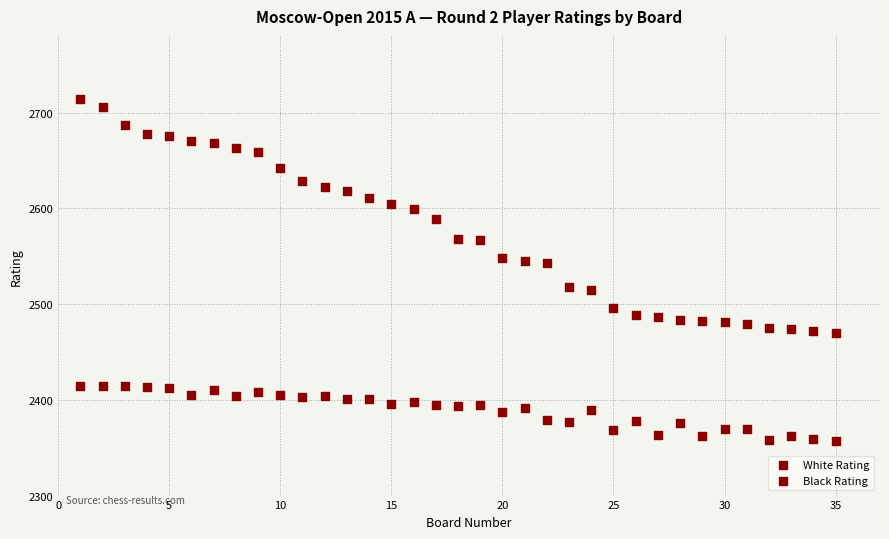

How many data points are displayed?

70